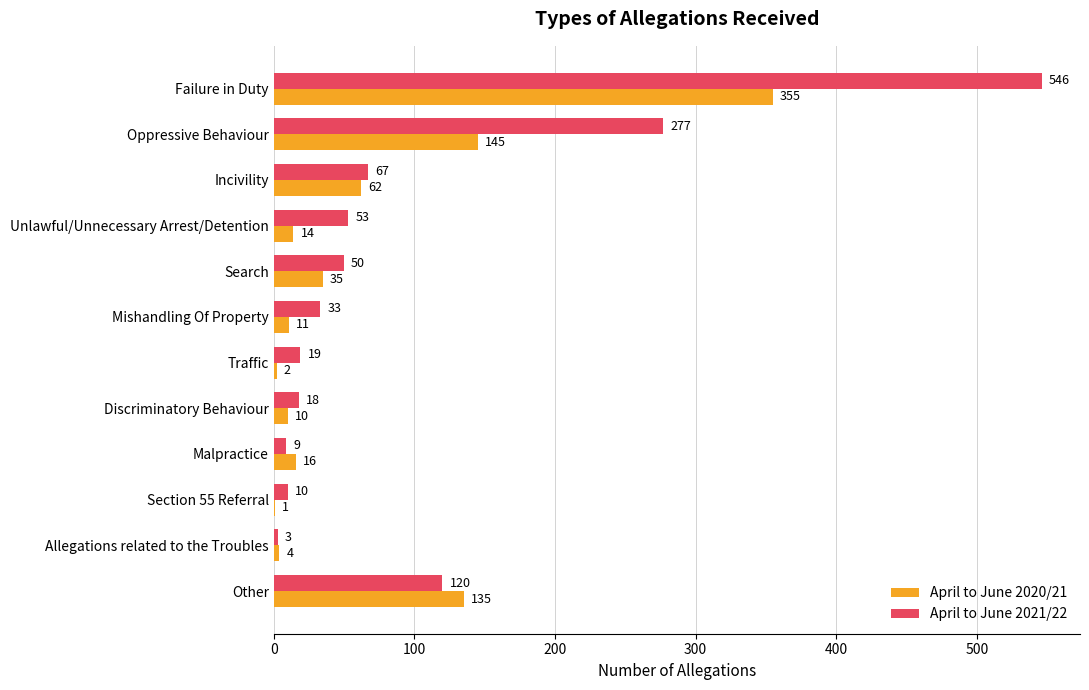

What is the sum of the April to June 2020/21 values at Section 55 Referral and Oppressive Behaviour?

146